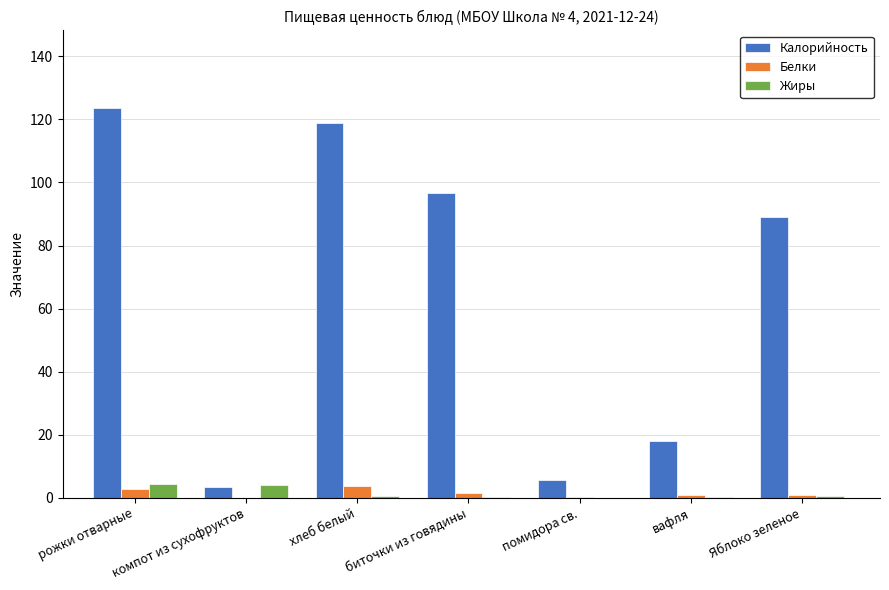

At which label is Калорийность closest to 63?

Яблоко зеленое